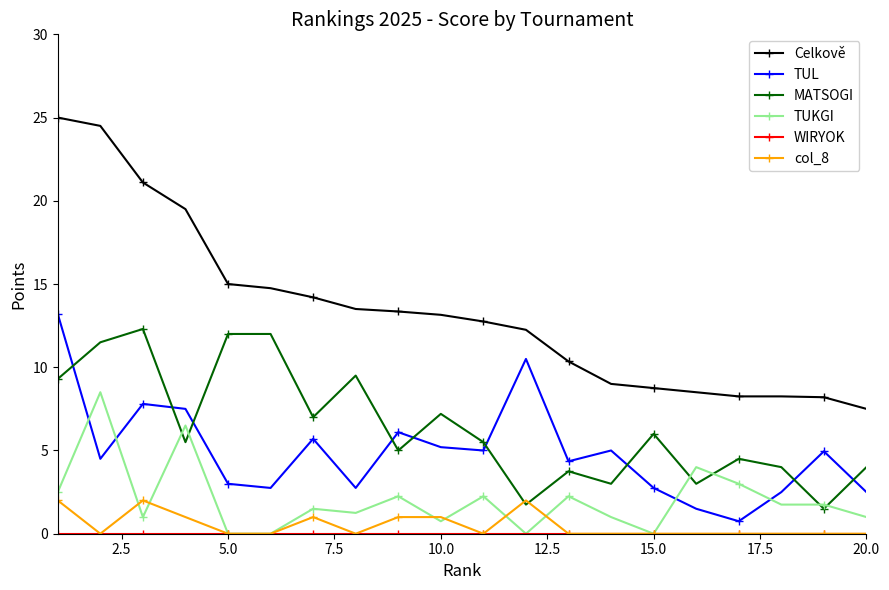

What is the highest value of the TUL series?

13.2